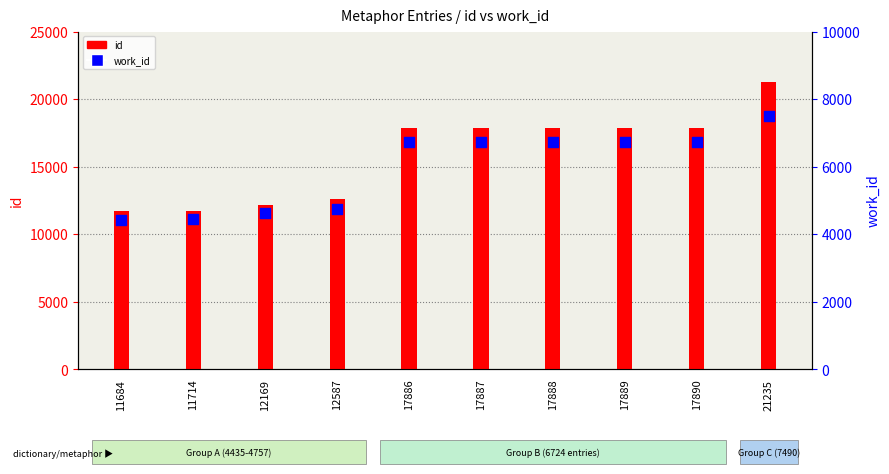

What is the total value across all series at 21235?

28725